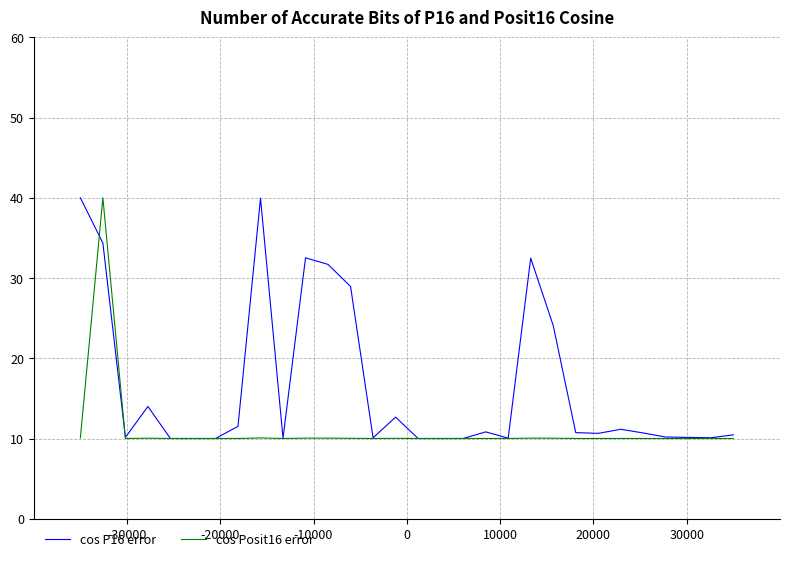

What is the lowest value of the cos Posit16 error series?

10.0